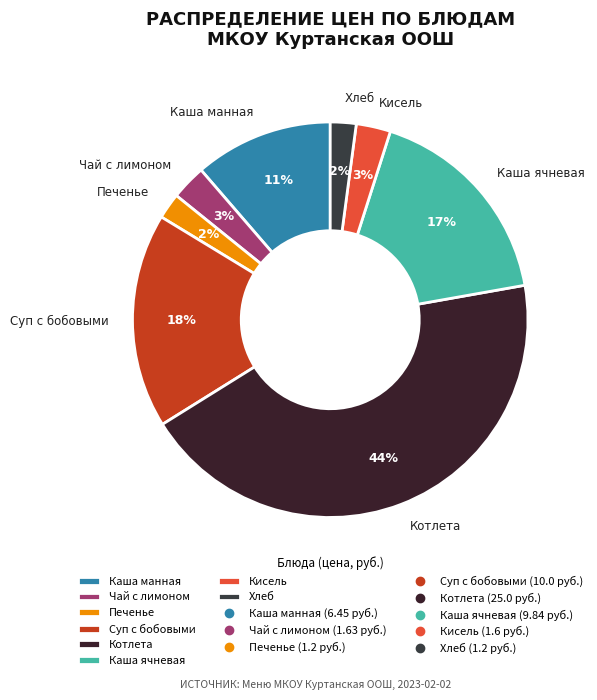

To the nearest percent, what is the difference between the largest and smallest slice percentages?

42%